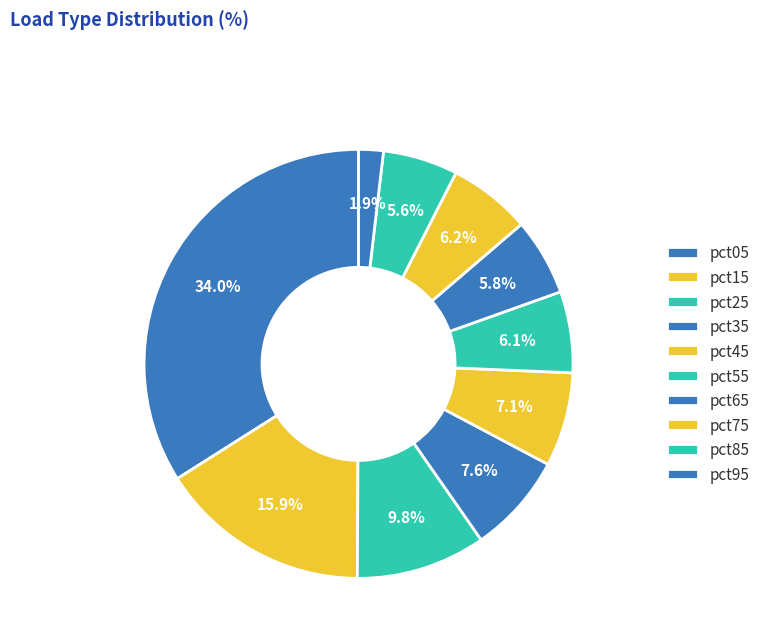

What percentage is the pct95 slice, to the nearest percent?

2%